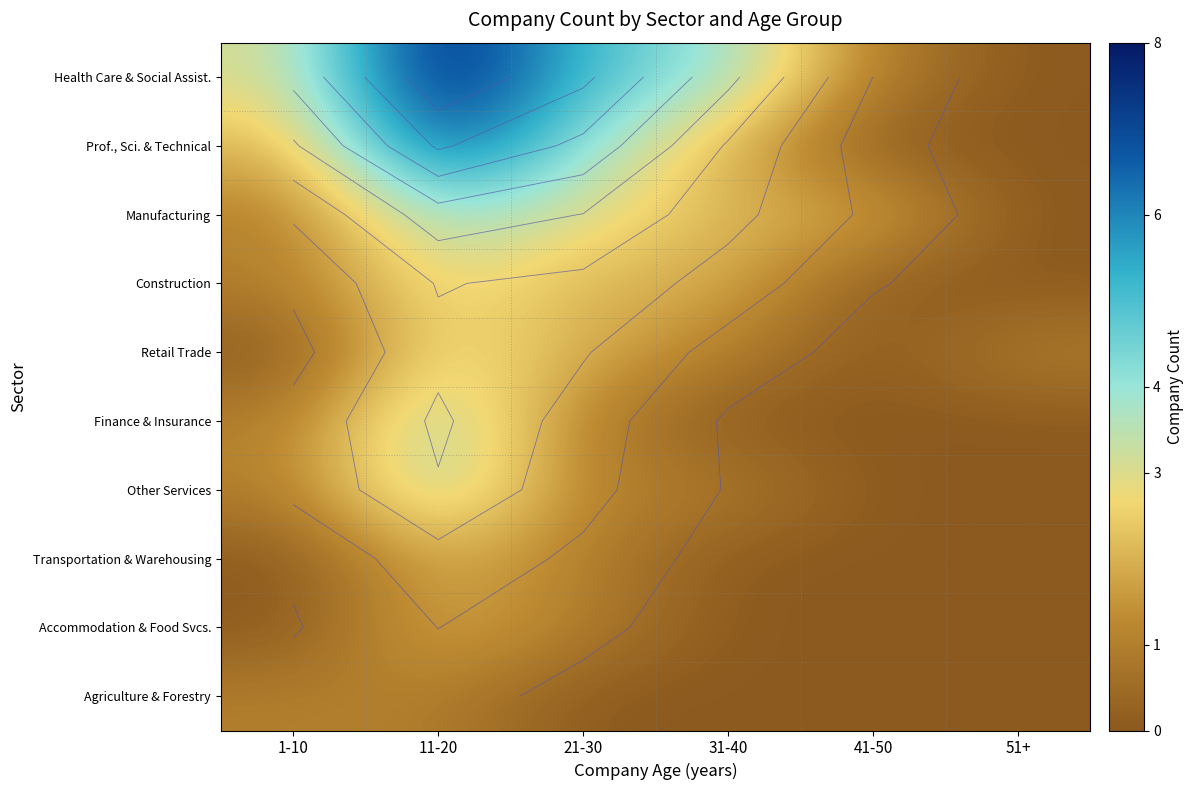

At how many categories does at least one series exceed 4?

2